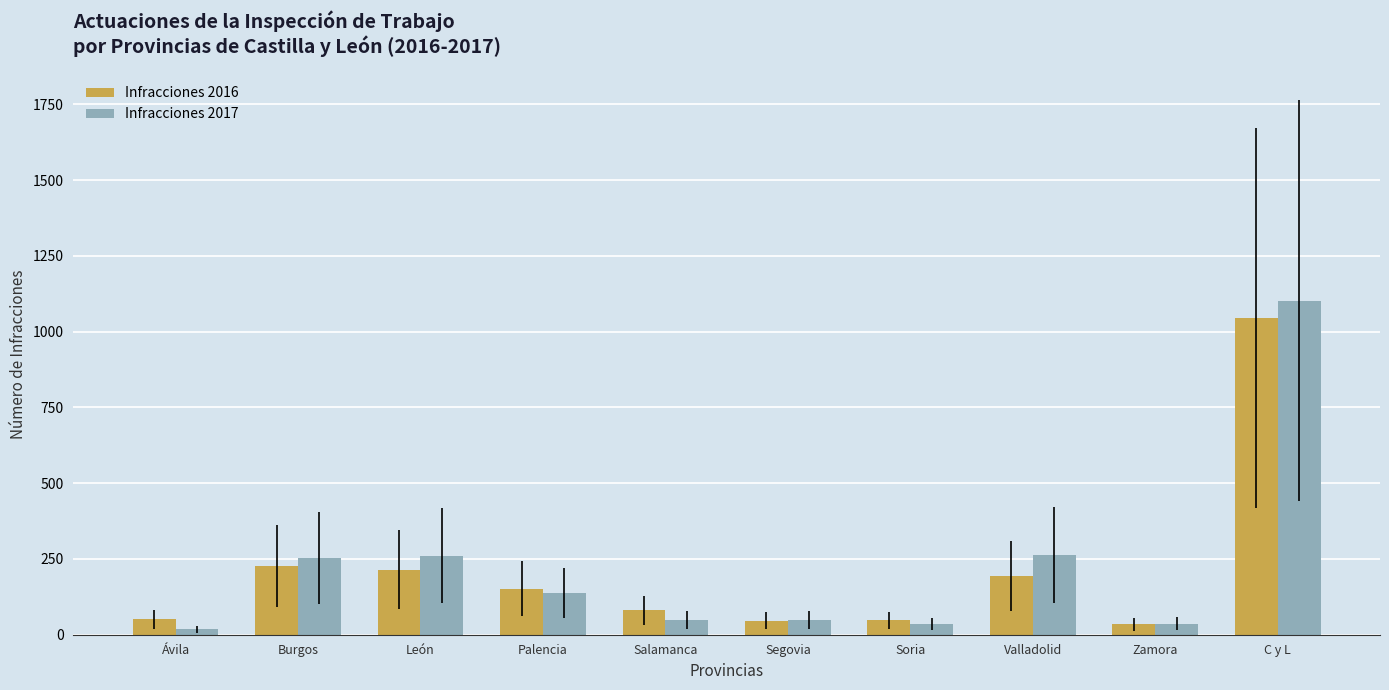

The Infracciones 2016 series shows 80 at Salamanca. True or false?

True